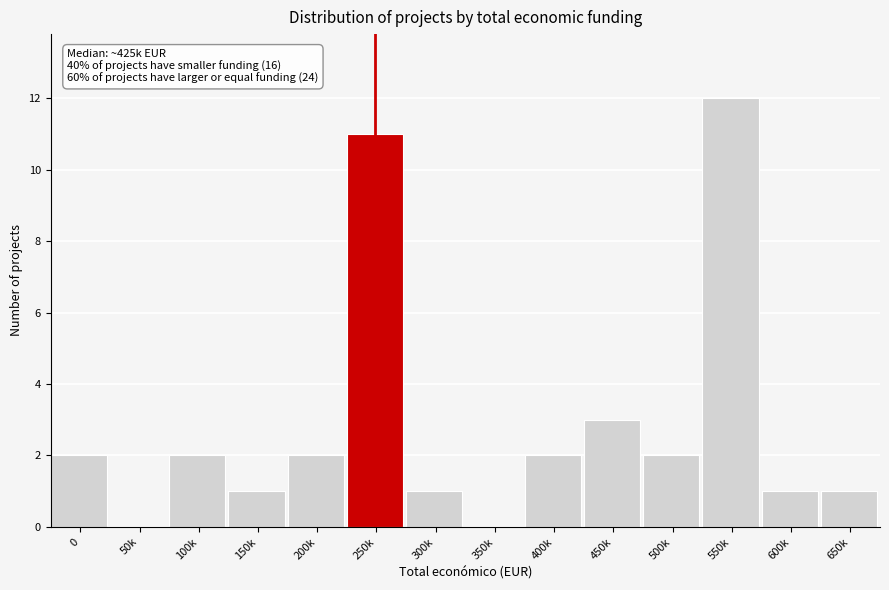

Reading left to right, extract all data points from this chart.

0=2	50k=0	100k=2	150k=1	200k=2	250k=11	300k=1	350k=0	400k=2	450k=3	500k=2	550k=12	600k=1	650k=1